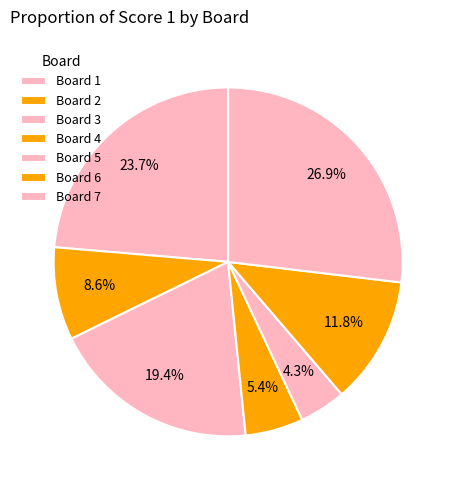

How much of the chart is everything except Board 1?

76.3%